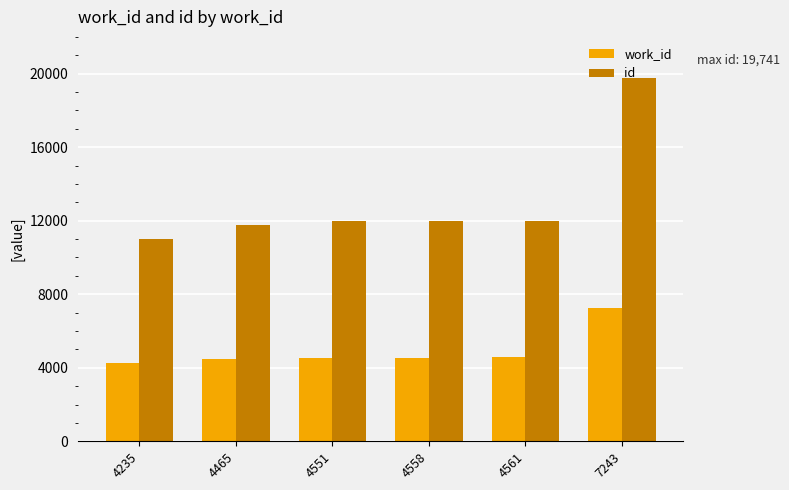

How many categories are shown in the chart?

6